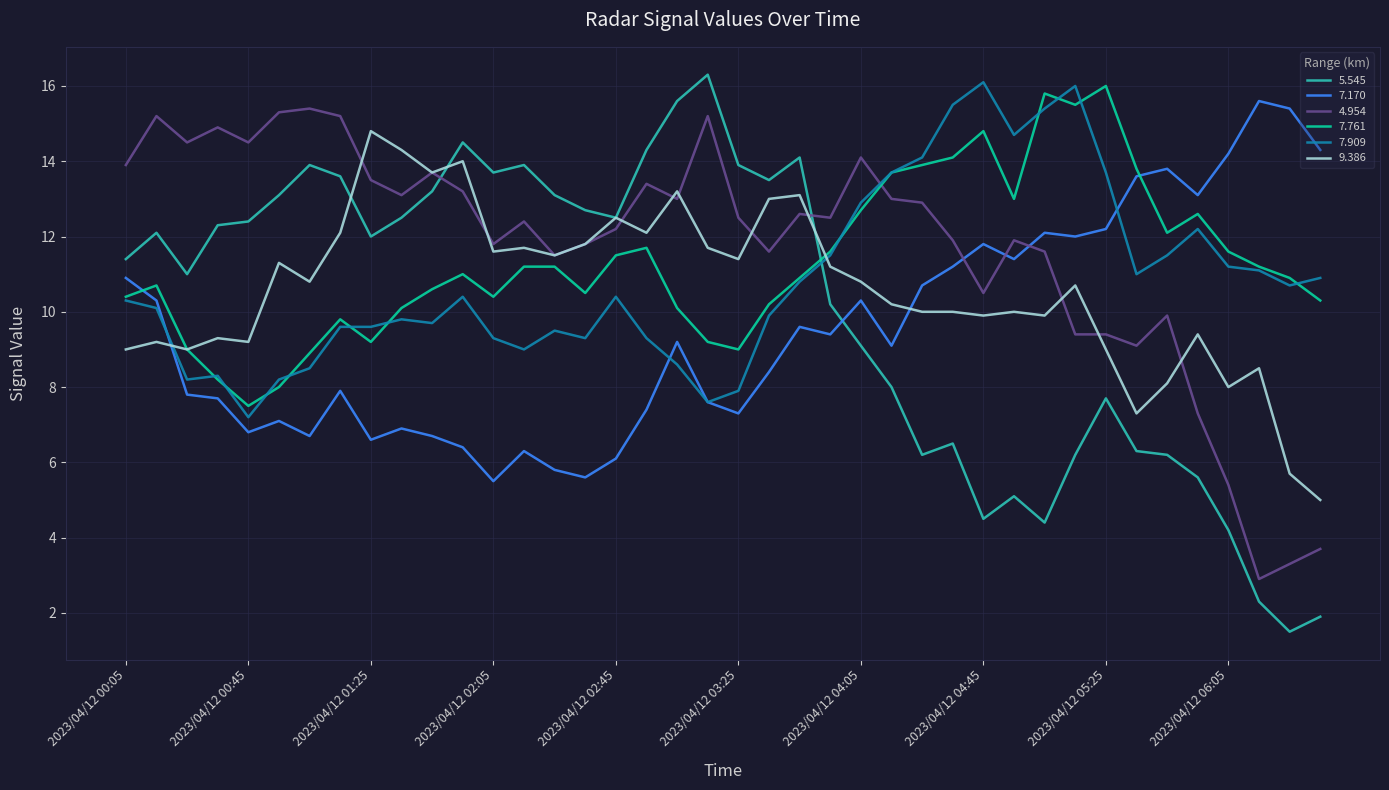

True or false: 7.761 and 5.545 cross at least once.

True